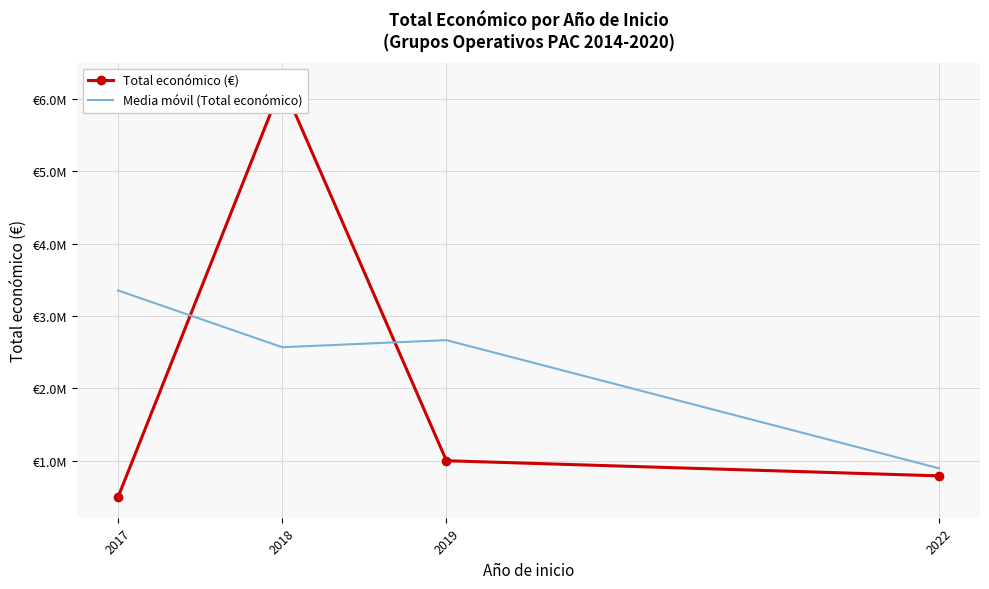

True or false: Media móvil (Total económico) has a value of 4460148.7 at 2019.

False